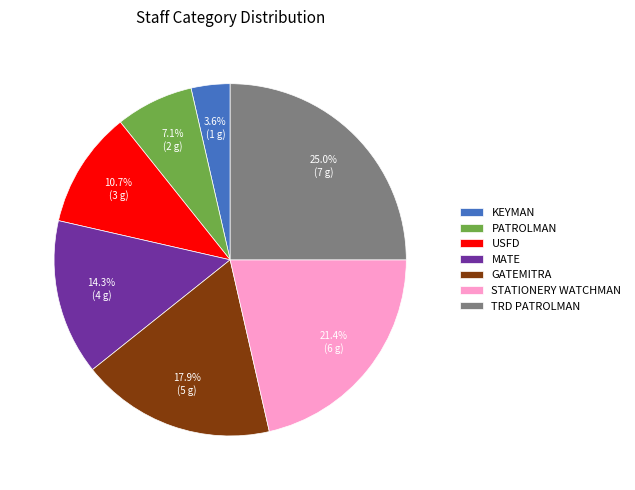

Rank the categories by value from lowest to highest.

KEYMAN, PATROLMAN, USFD, MATE, GATEMITRA, STATIONERY WATCHMAN, TRD PATROLMAN